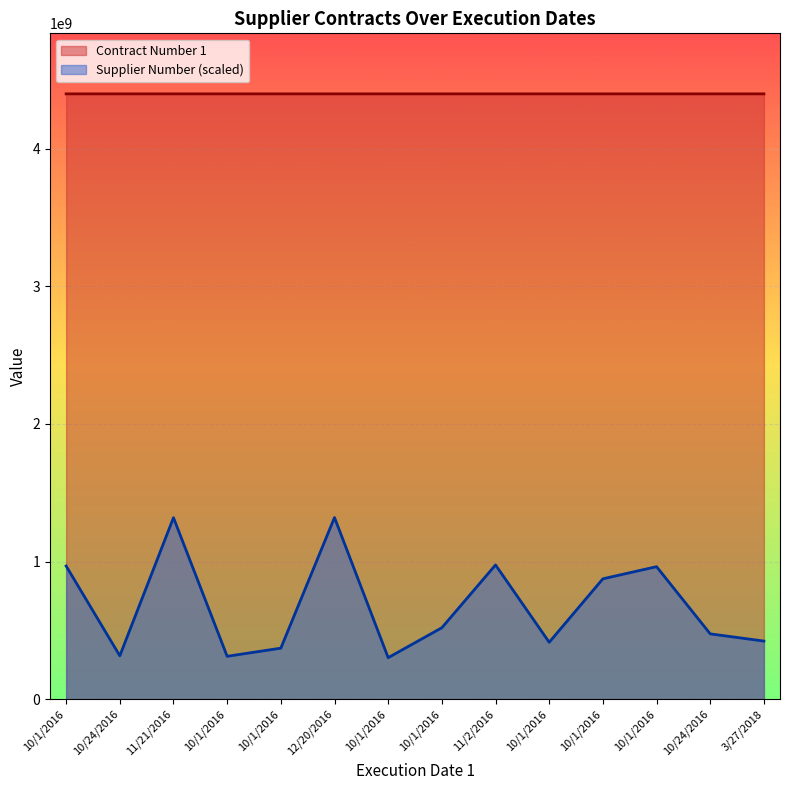

Is the value of Contract Number 1 at 10/24/2016 greater than the value of Supplier Number at 10/1/2016?

Yes